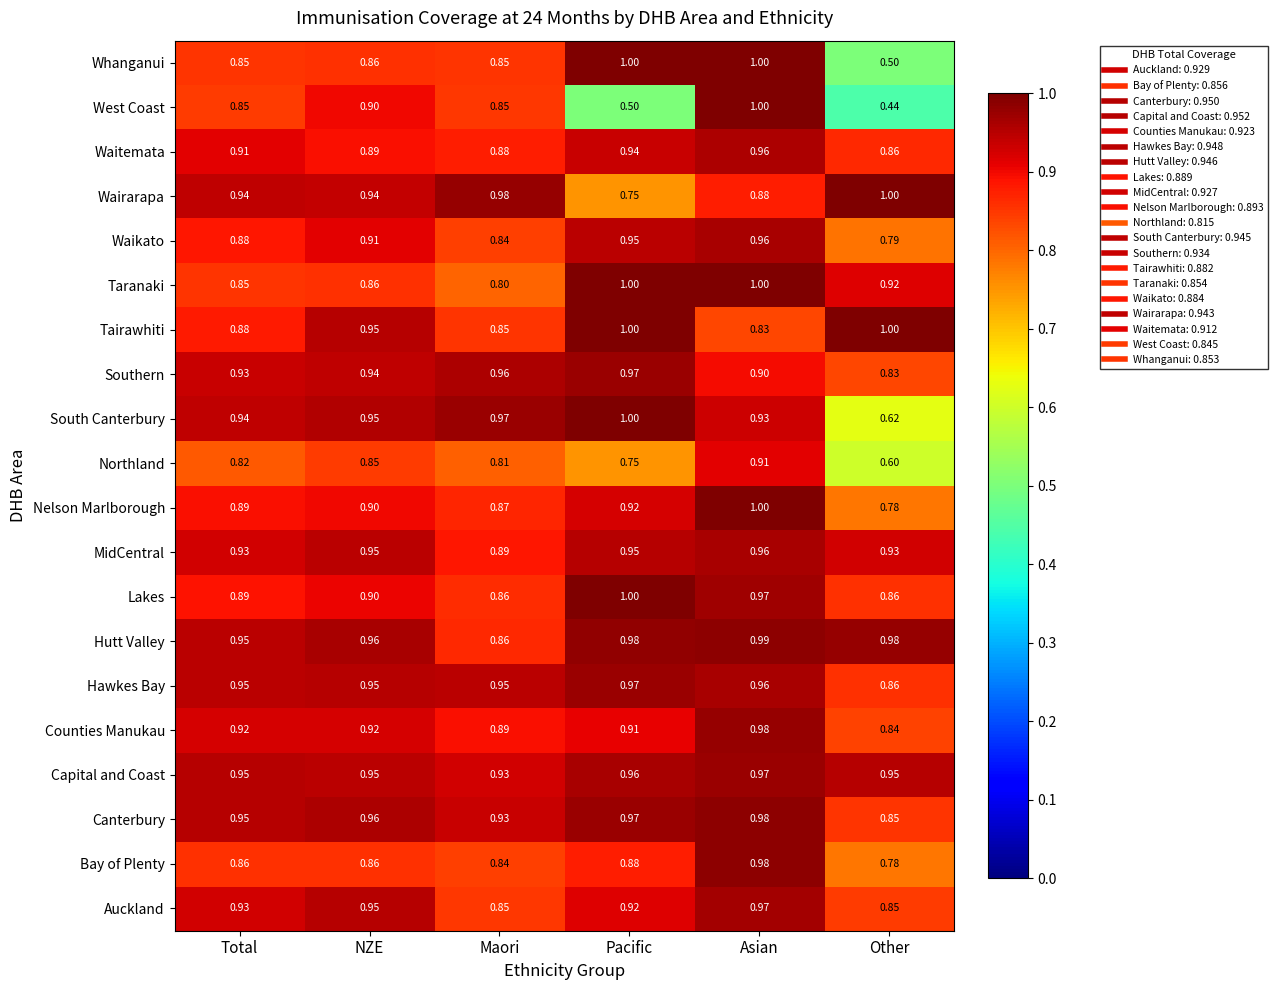

At which label is Waikato closest to 0?

Other